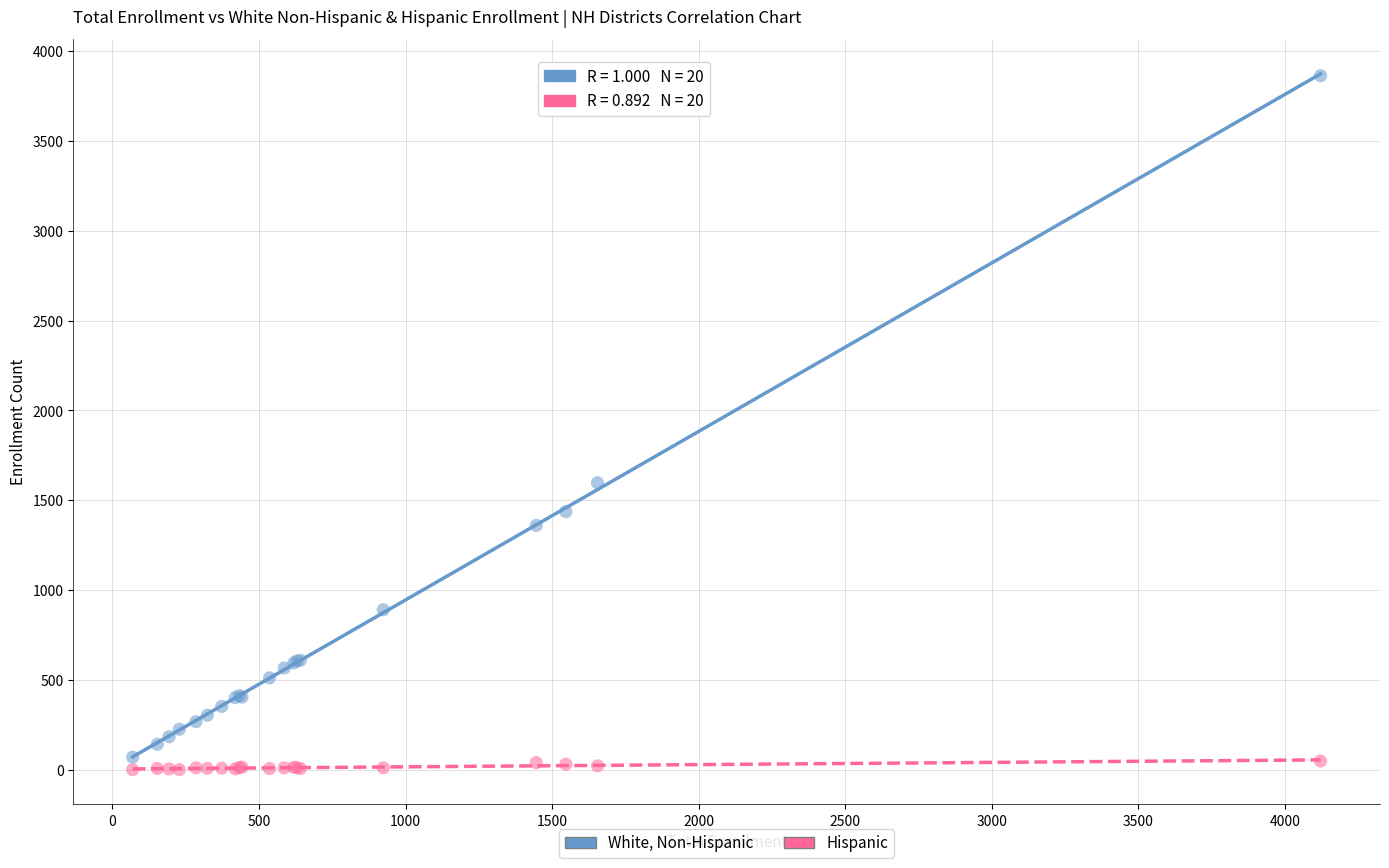

What are all the series names shown in the legend?

White, Non-Hispanic, Hispanic